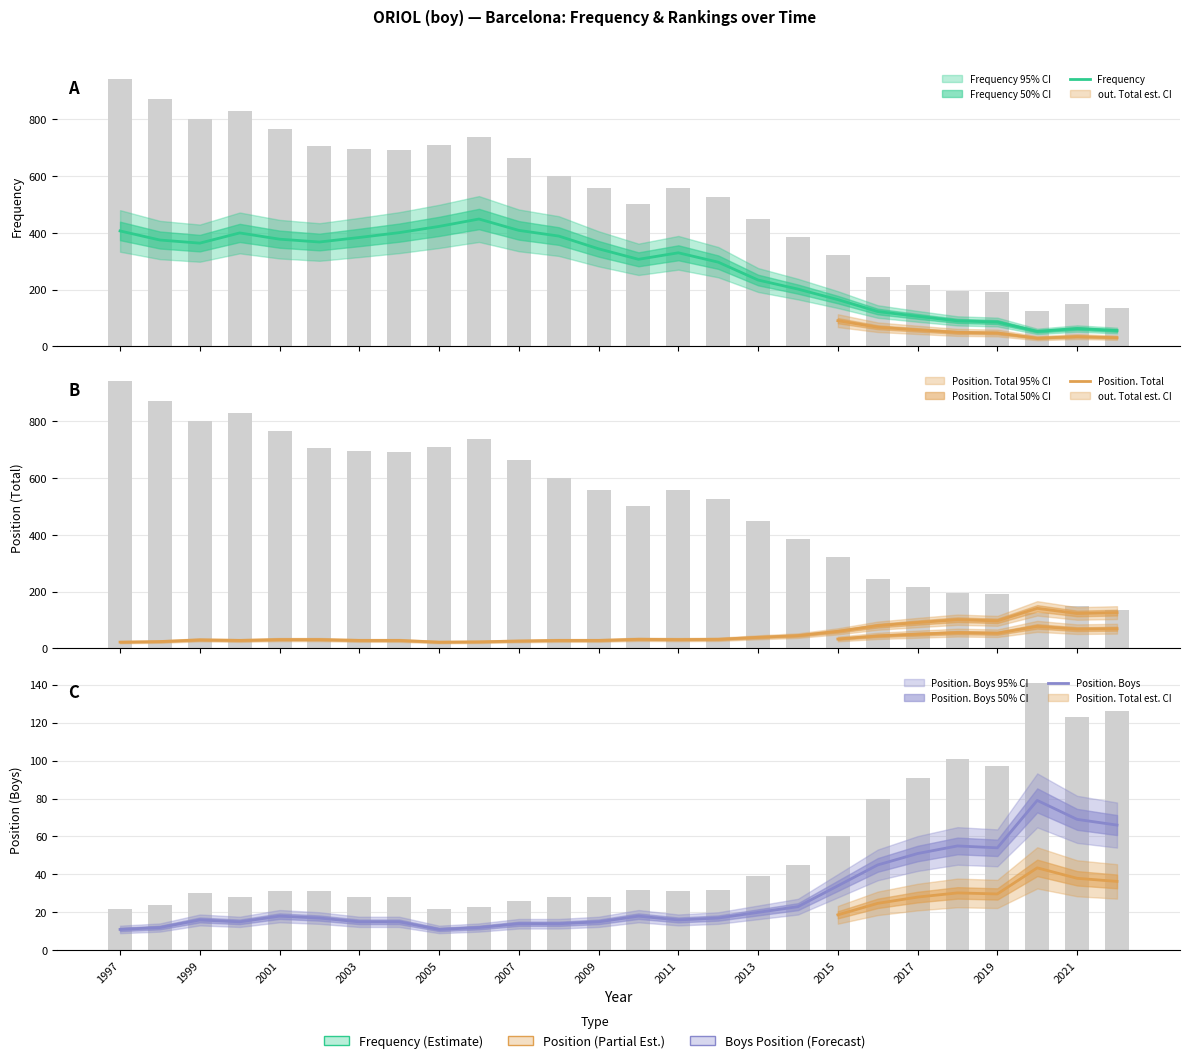

What is the value of the Position. Total bar at the 25th from the left?

123